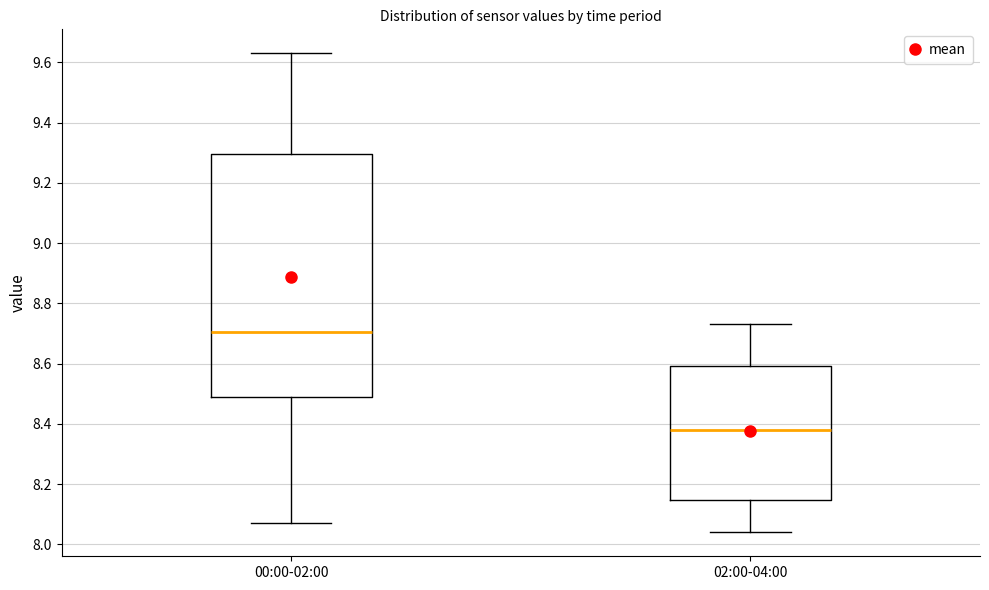

Which box is the tallest, from its lower edge to its upper edge?

00:00-02:00